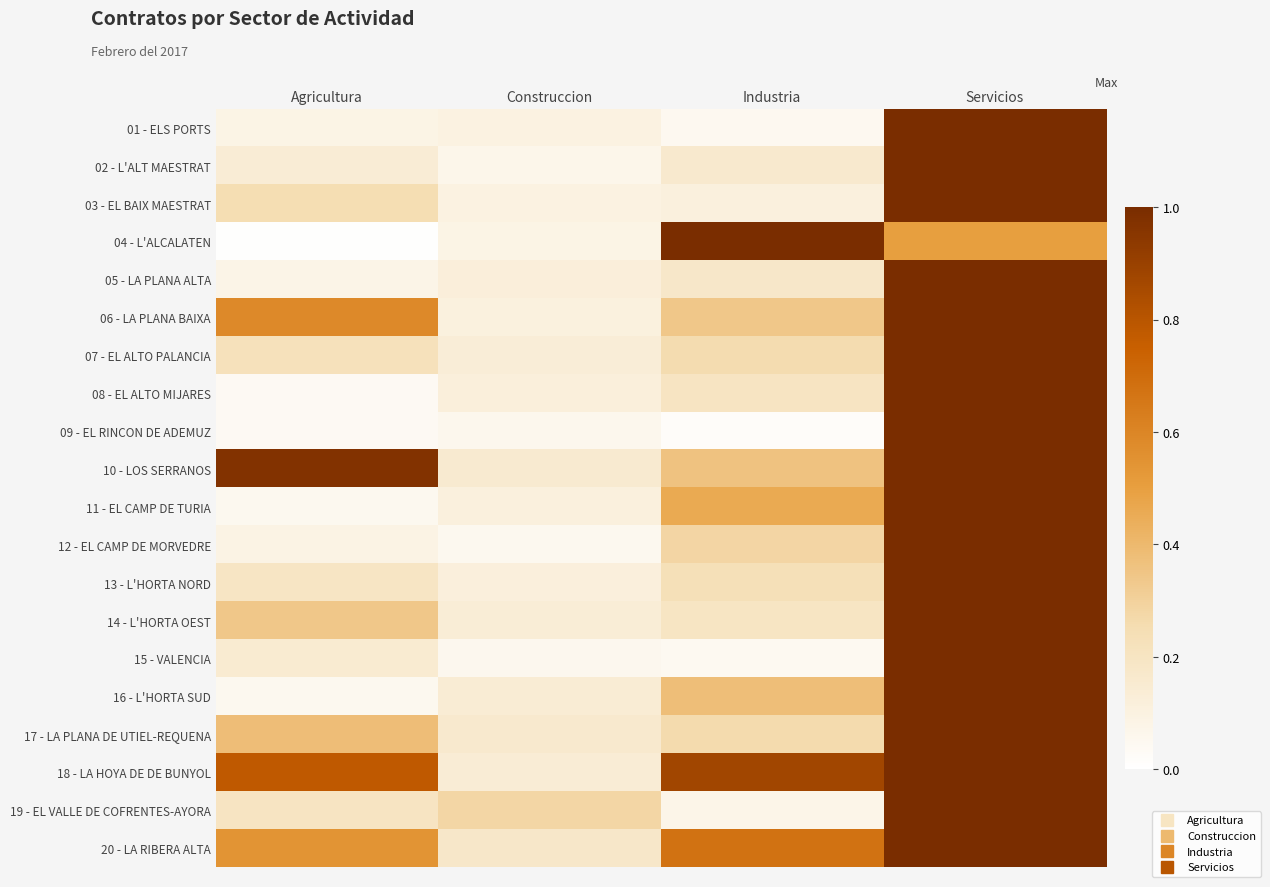

What is the maximum value shown in the chart?

1.0